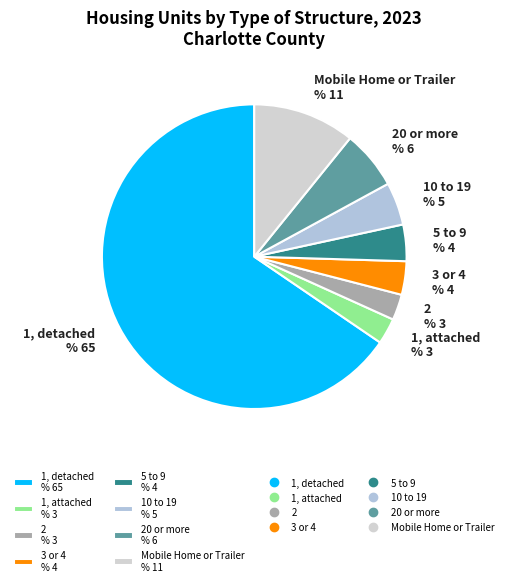

How much of the chart is everything except Mobile Home or Trailer?

89.2%